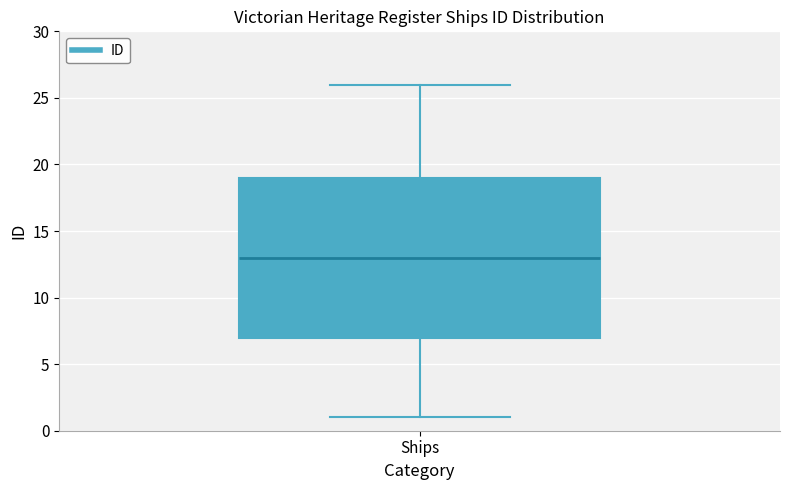

Read this box plot against the y-axis: the position of the median line, the range covered by the box, and the ends of both whiskers. The values are not printed on the chart, so give them approximately, as read against the axis.

median 13, box 7 to 19, whiskers 1 to 26